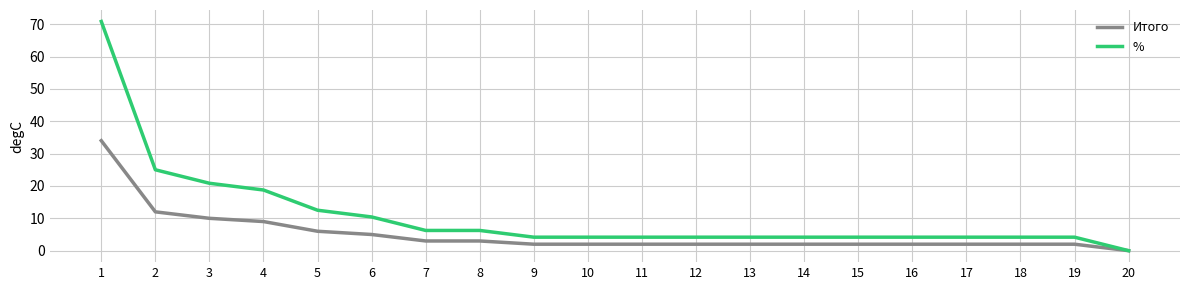

Rank the series at 15 from highest to lowest value.

%, Итого